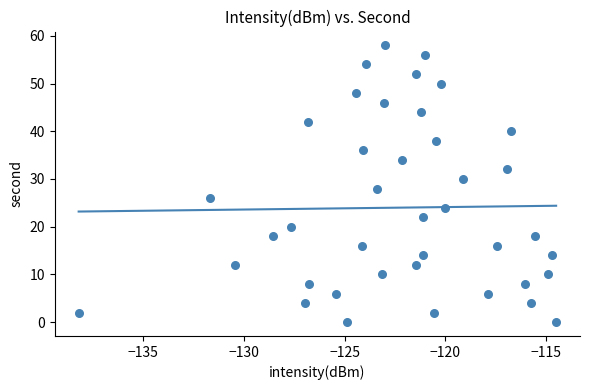

What is the range of Y values (max minus min)?

58